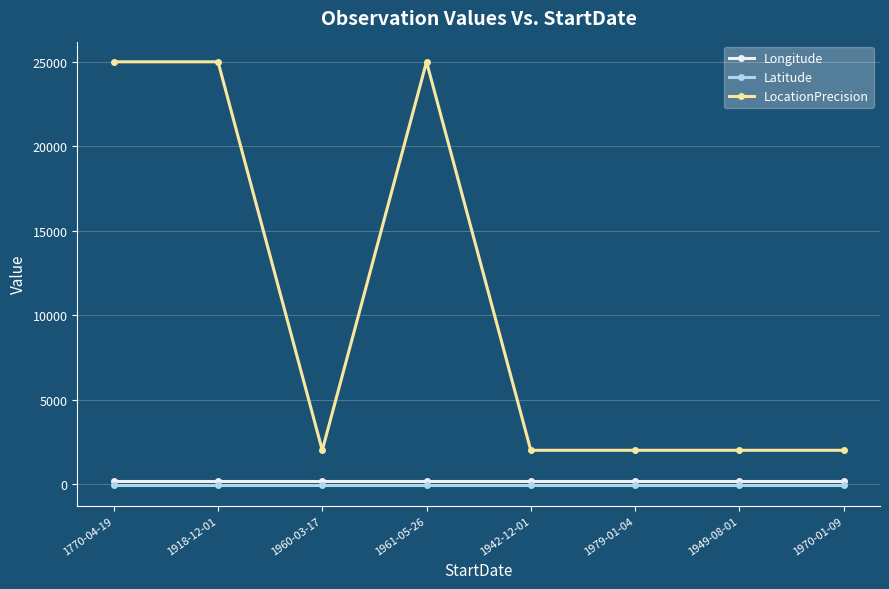

What is the label of the 6th point from the left?

1979-01-04